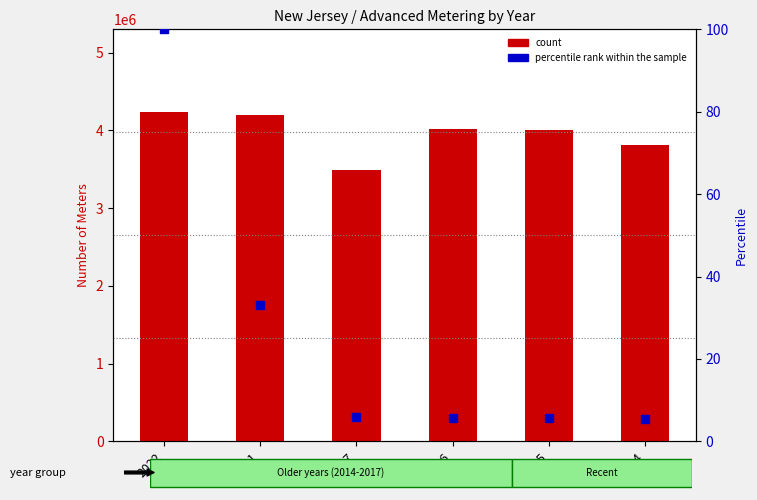

Which series contains the lowest Y value?

percentile rank within the sample